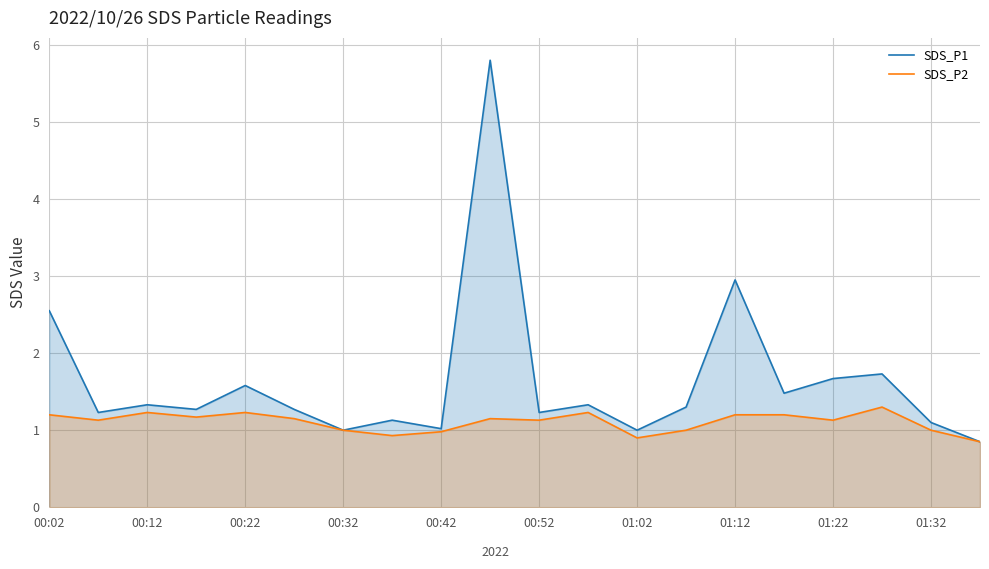

What is the total value across all series at 00:42?

2.0